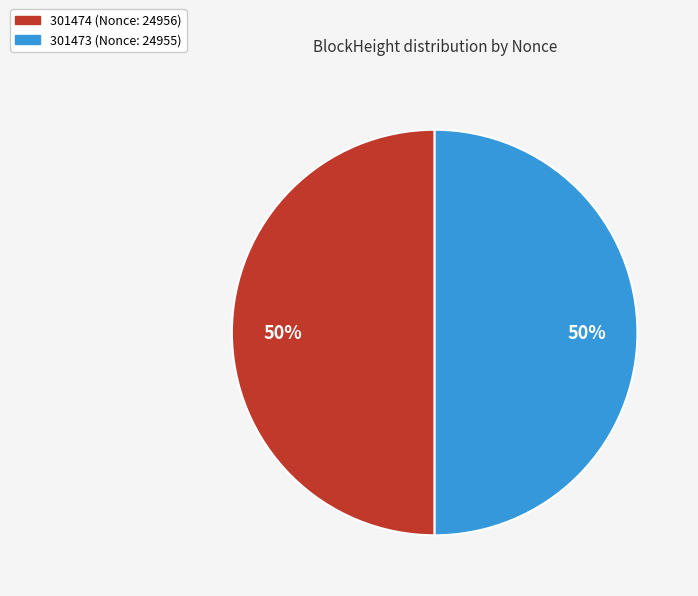

The 301473 slice represents 43% of the pie. True or false?

False